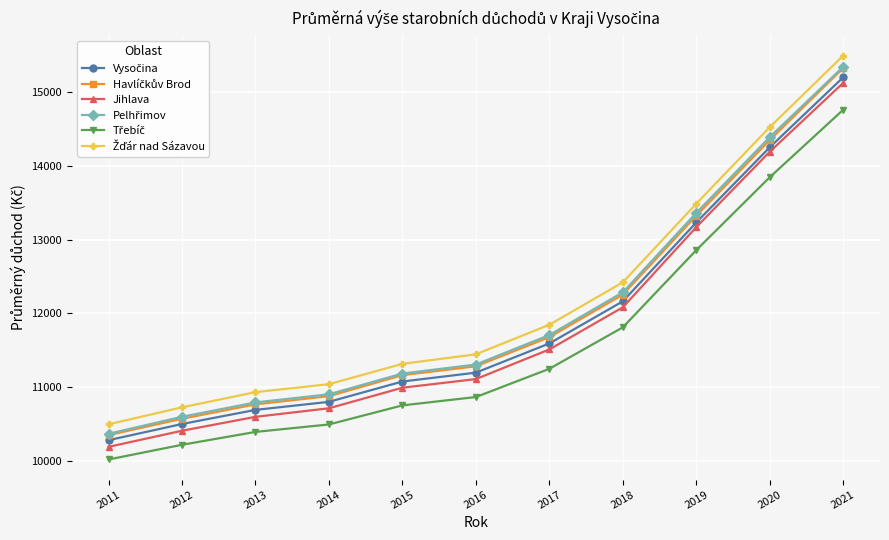

Is this an area chart (filled region under the line)?

No